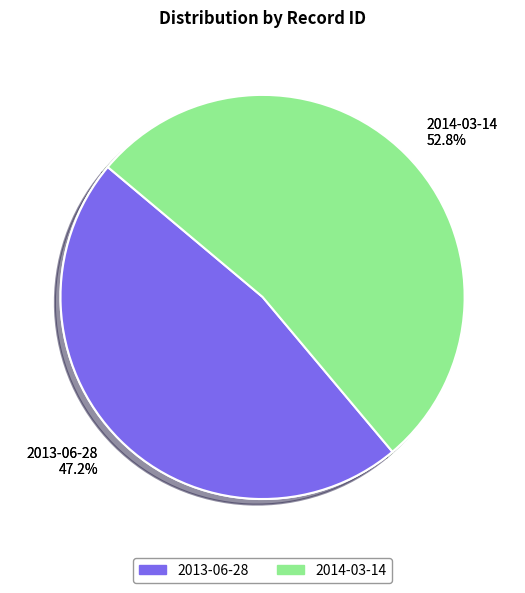

To the nearest percent, what is the difference between the 2014-03-14 and 2013-06-28 slice percentages?

6%